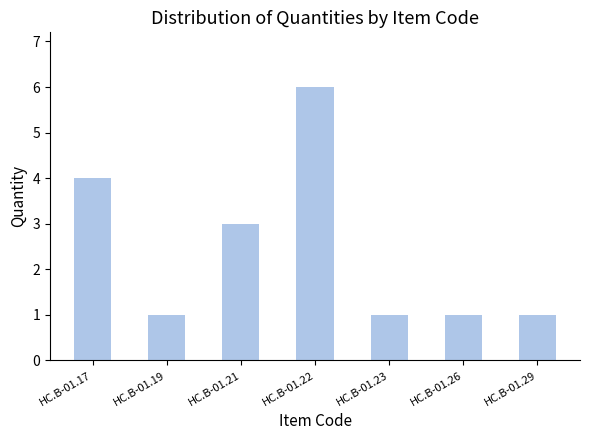

Approximately how many times larger is the value at HC.B-01.26 compared to HC.B-01.19?

1.0